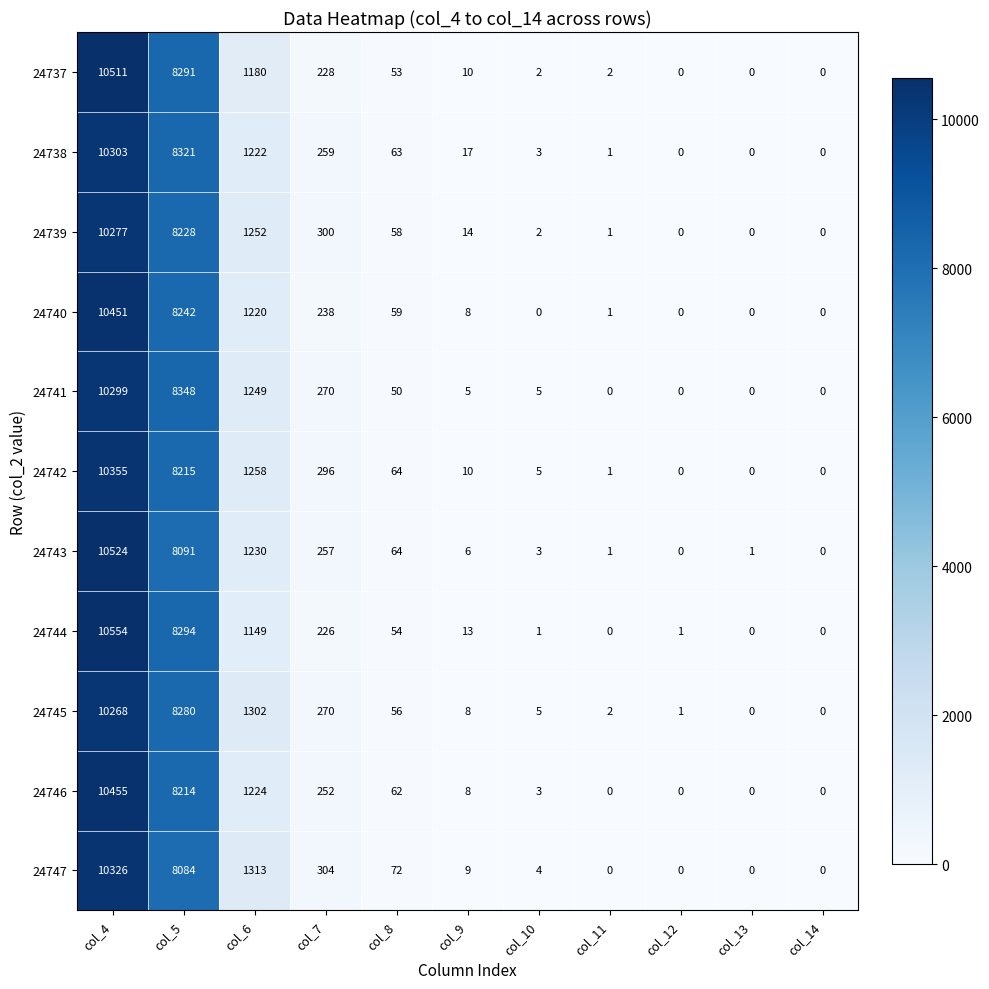

Which series has the widest spread of values?

24744